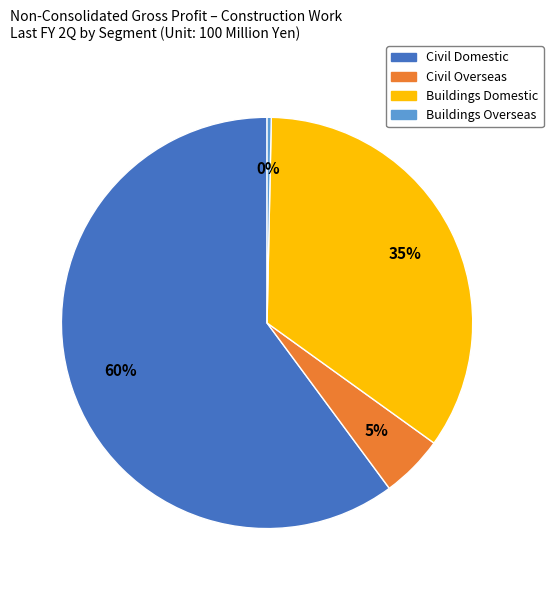

To the nearest percent, what is the combined percentage of Buildings Overseas and Civil Domestic?

60%